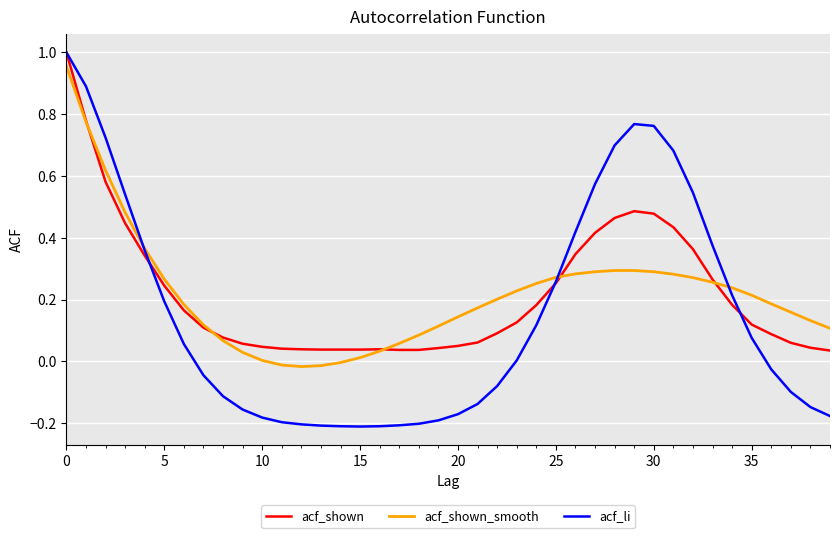

What is the value of the acf_shown_smooth point at the 25th from the left?

0.3